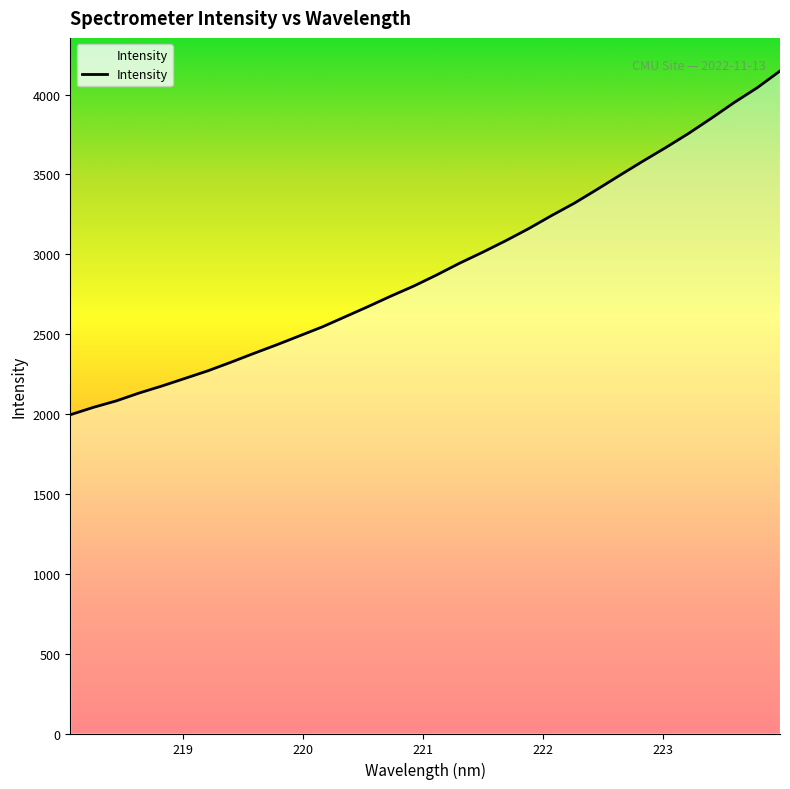

What is the greatest value displayed?

4147.2